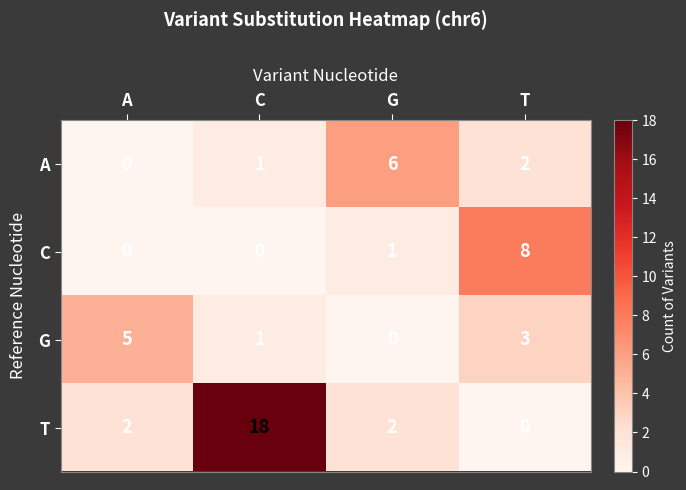

What is the total value across all series at C?

20